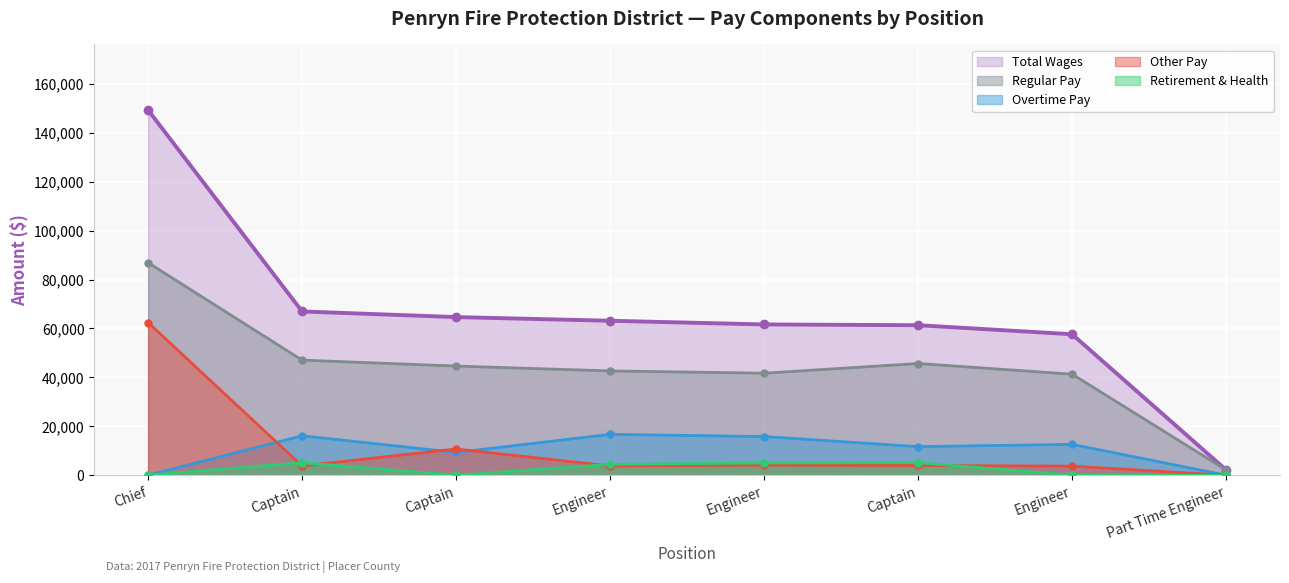

What is the sum of the TotalWages values at Engineer and Chief?

212525